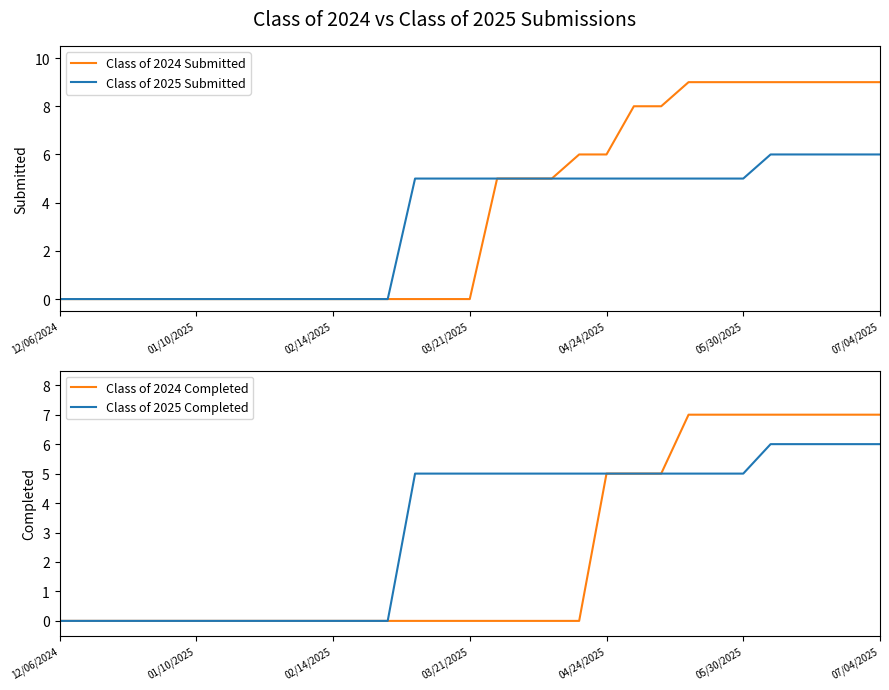

What is the total value across all series at 13?

10